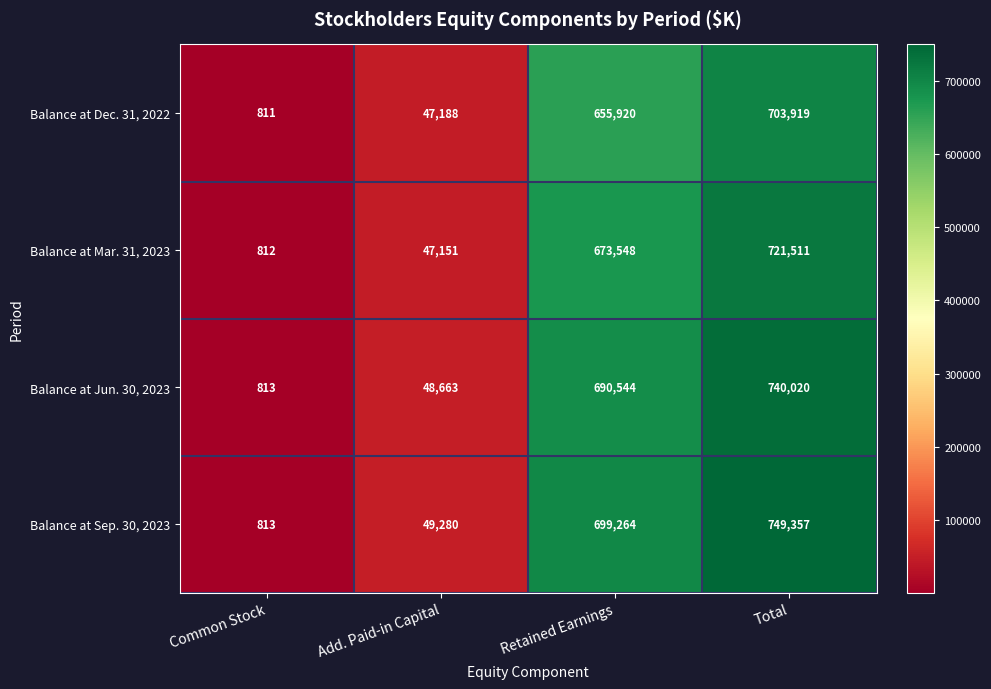

The value of Balance at Dec. 31, 2022 at Add. Paid-in Capital is 47188. True or false?

True